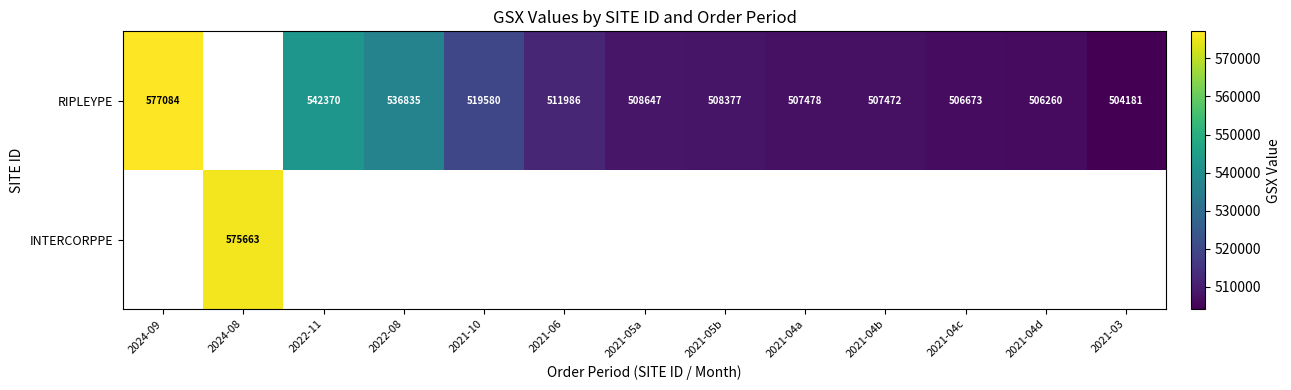

The value of RIPLEYPE at 2021-04a is 507478. True or false?

True